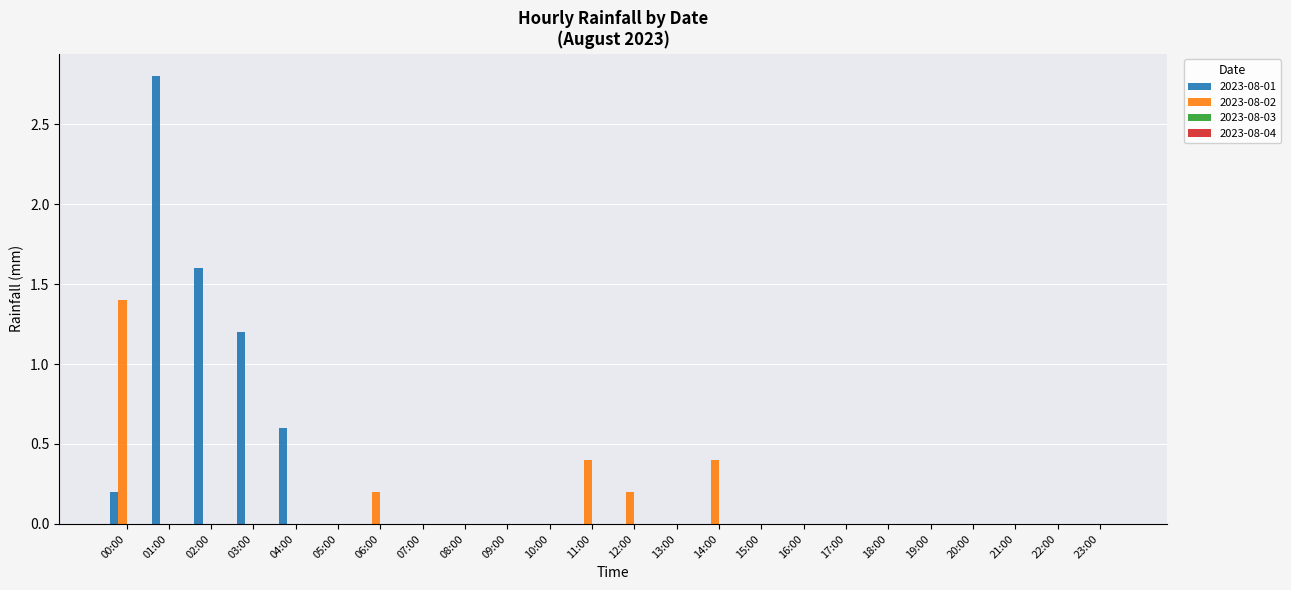

The value of 2023-08-02 at 05:00 is 0.0. True or false?

True